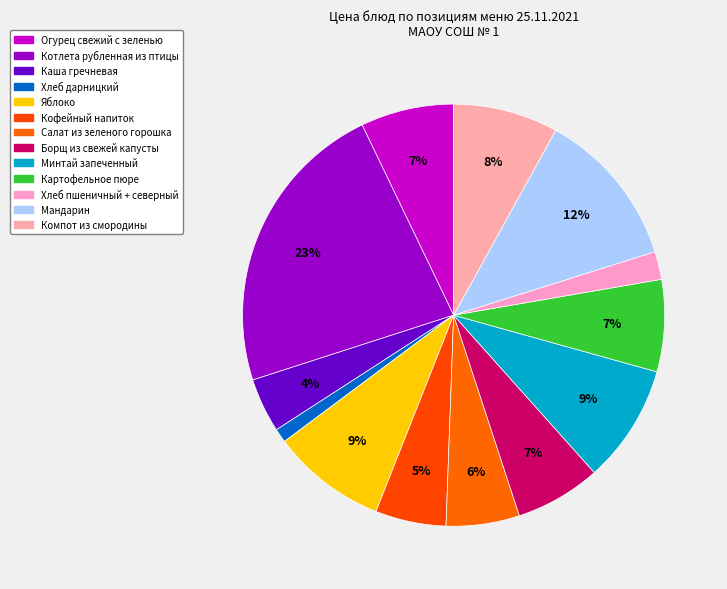

Does any single category account for the majority?

No